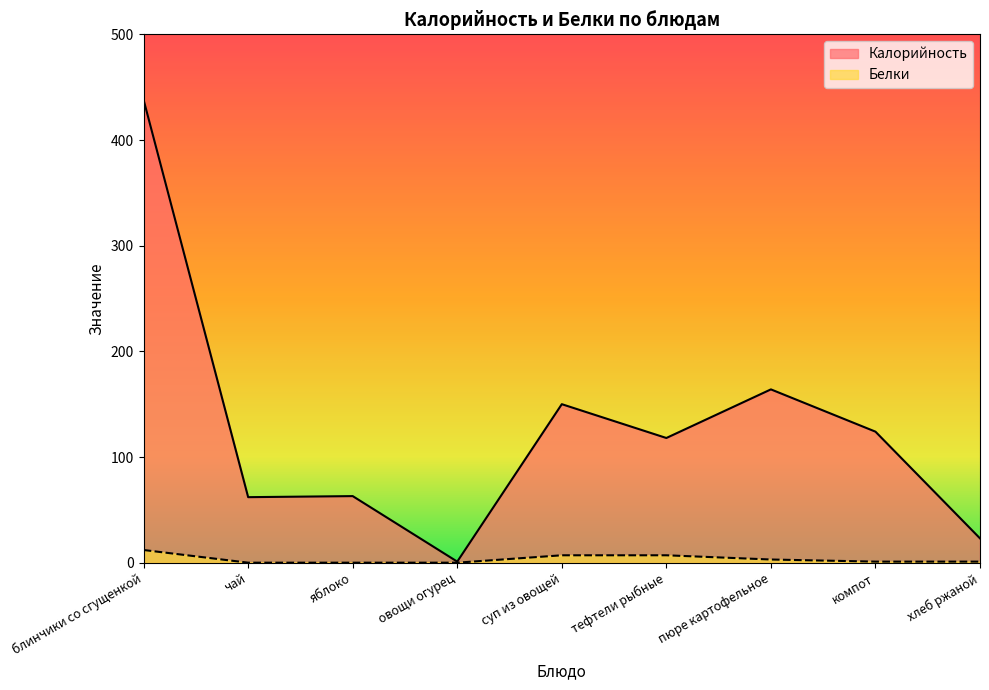

True or false: Калорийность and Белки cross at least once.

False